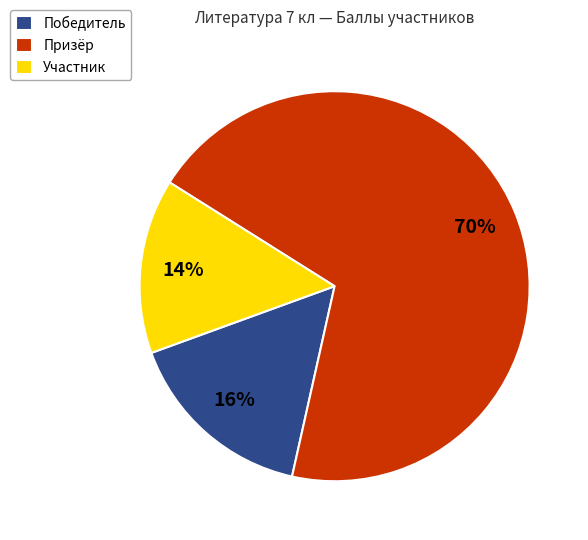

Which has a higher value, Участник or Победитель?

Победитель